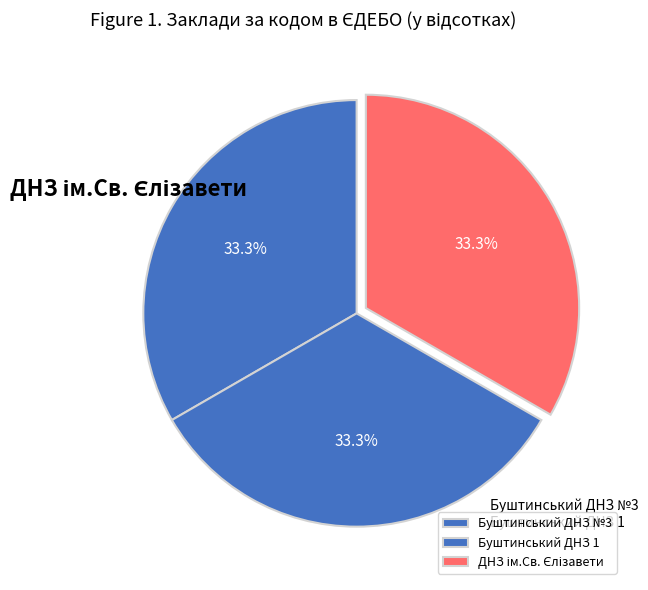

How many slices are in this pie chart?

3